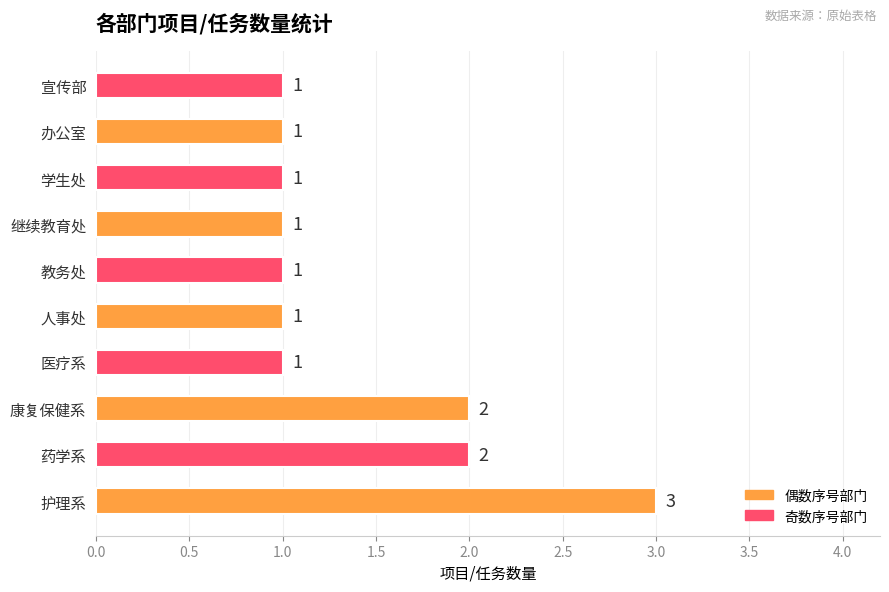

Between 宣传部 and 药学系, which is larger?

药学系